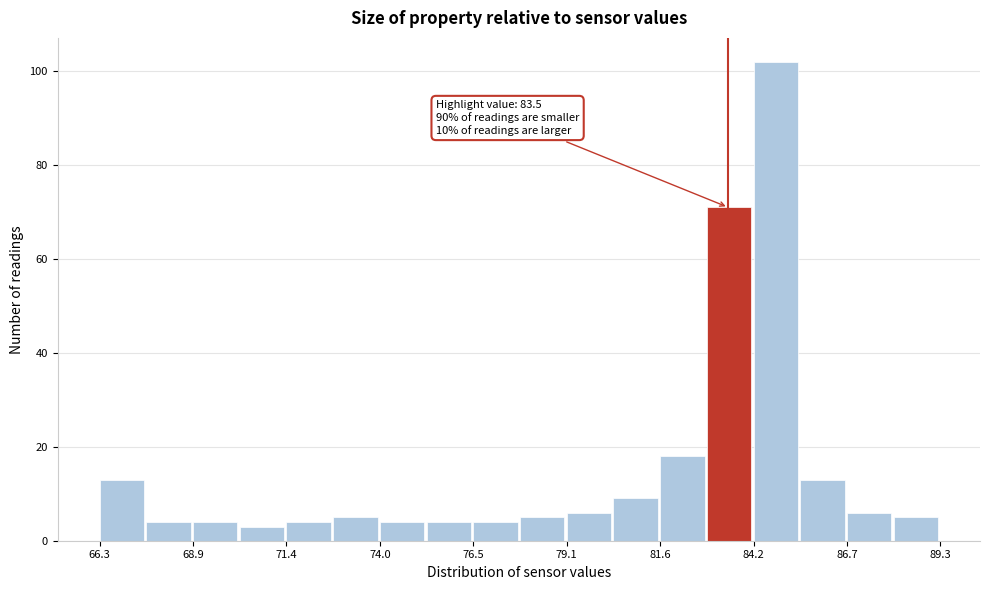

Around what value on the x-axis is the tallest bar? Give the approximate position of its centre, as read against the axis.

85.0